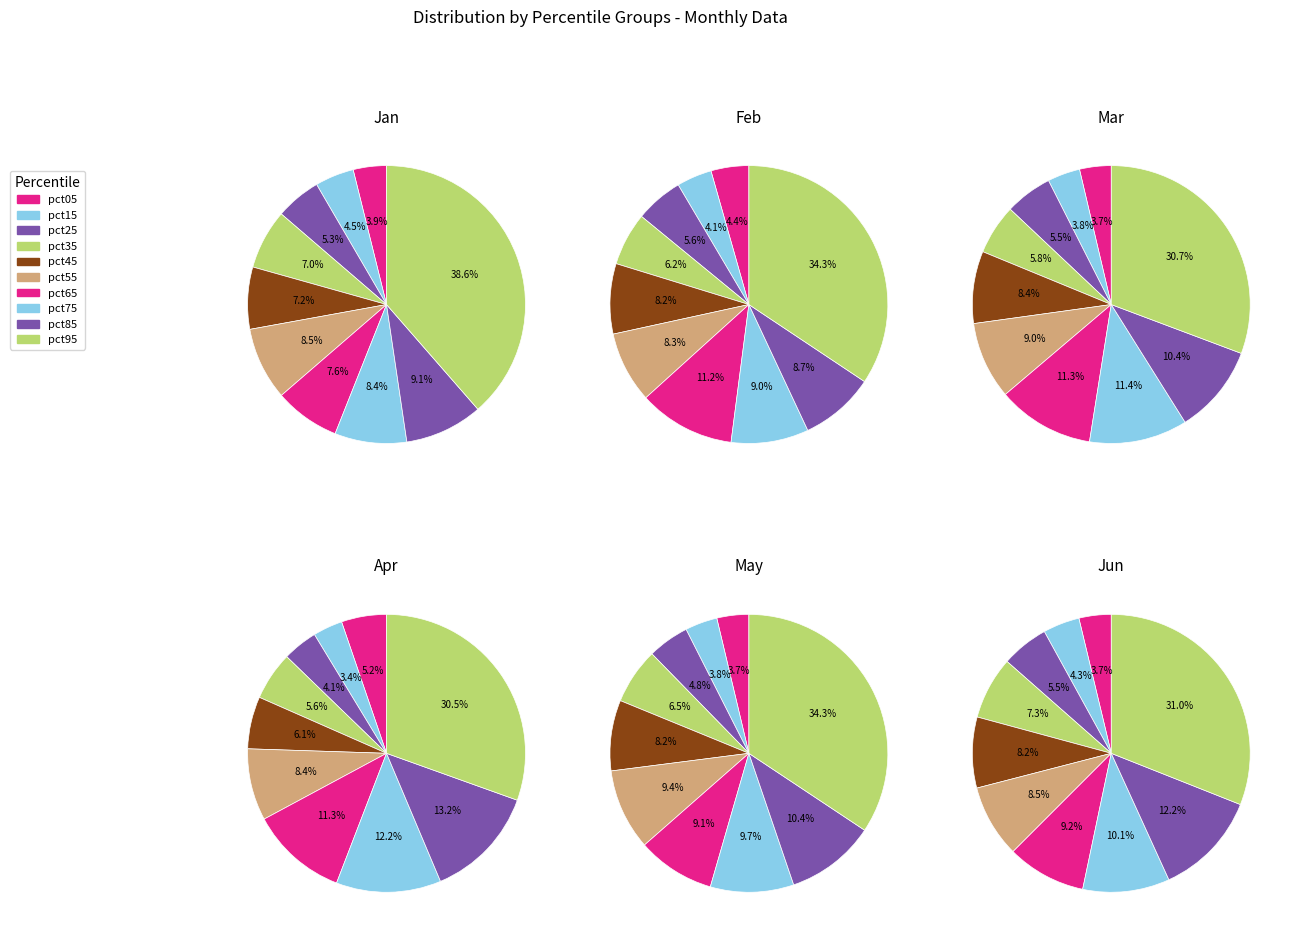

Rank the categories by value from lowest to highest.

pct05, pct15, pct25, pct35, pct45, pct65, pct75, pct55, pct85, pct95